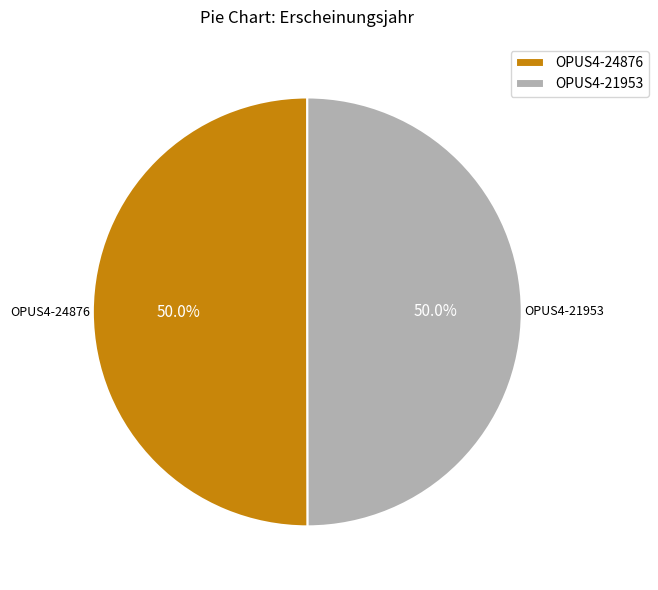

Is it true that OPUS4-21953 is 63% of the pie?

False